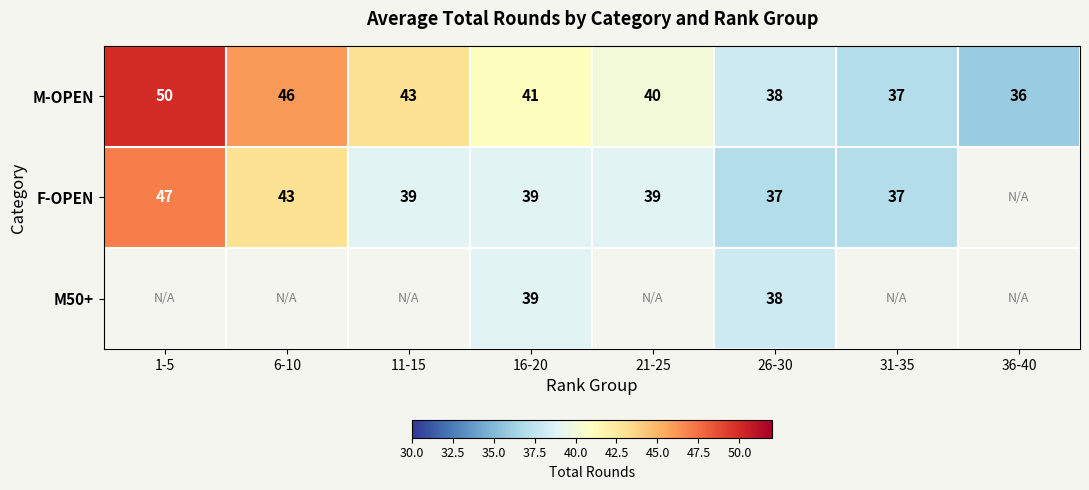

True or false: M-OPEN has a value of 24.3 at 6-10.

False